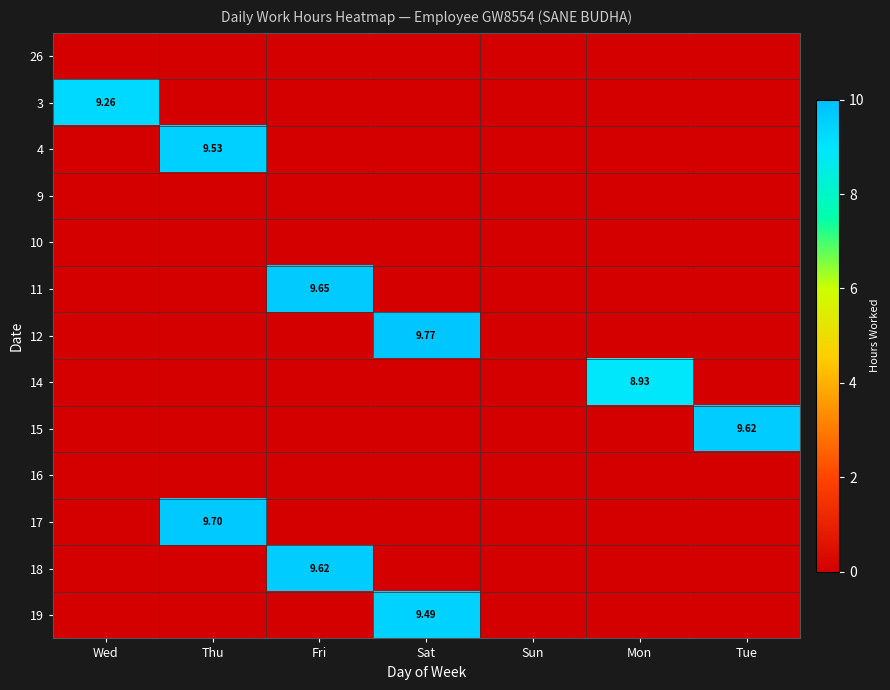

At which category is the sum across all series the highest?

Fri